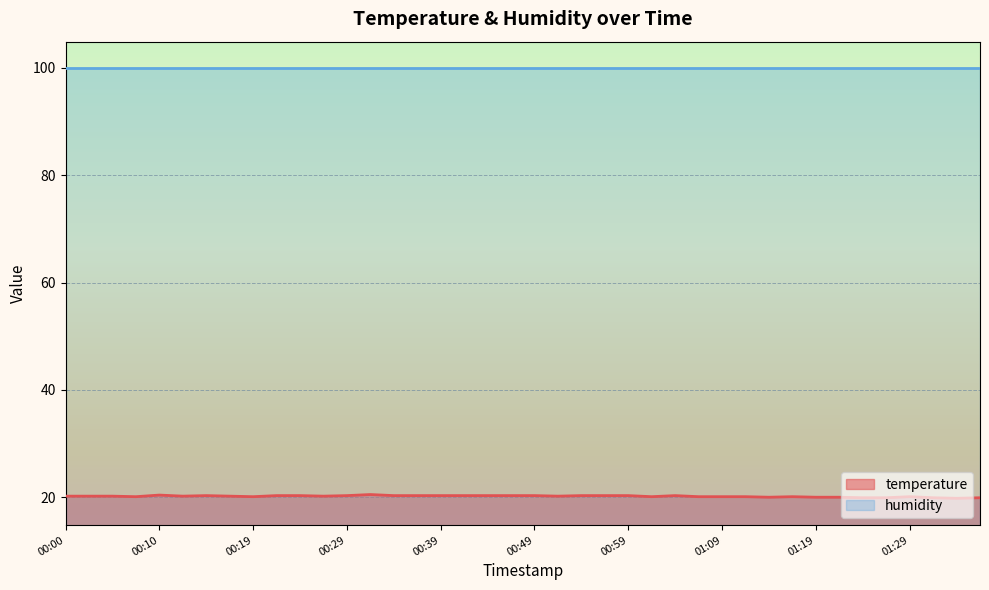

True or false: the data shows 11.4 at 00:12.

False